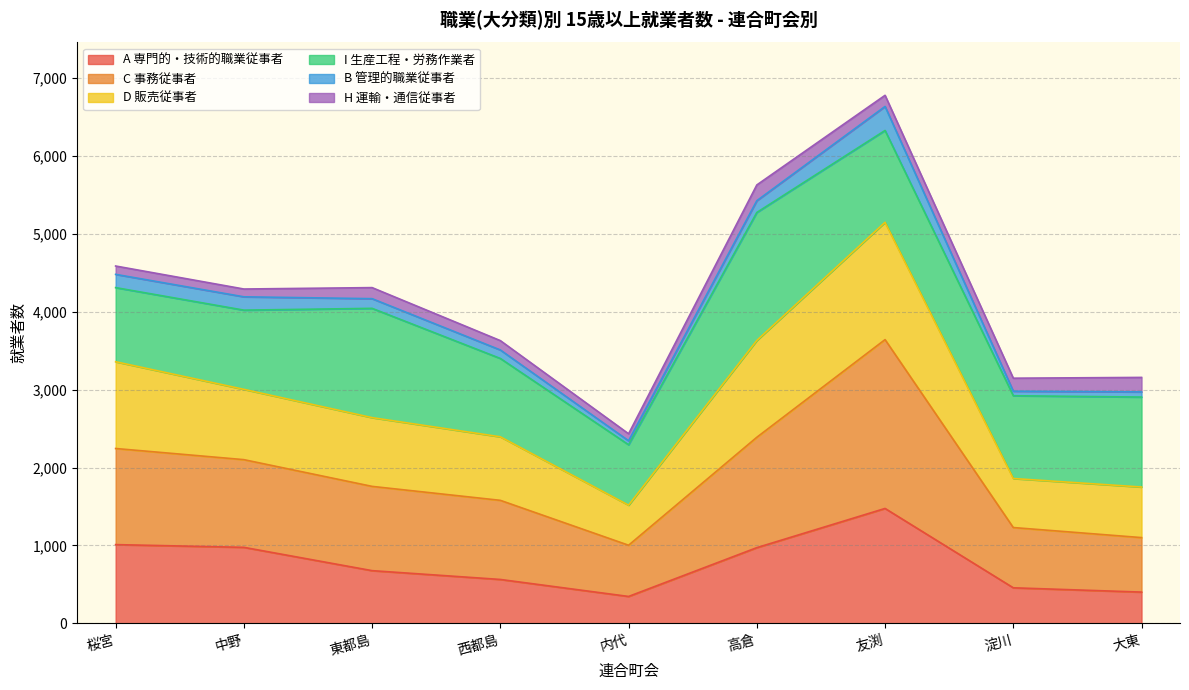

True or false: C 事務従事者 has more than 0 points higher than both neighbors.

True